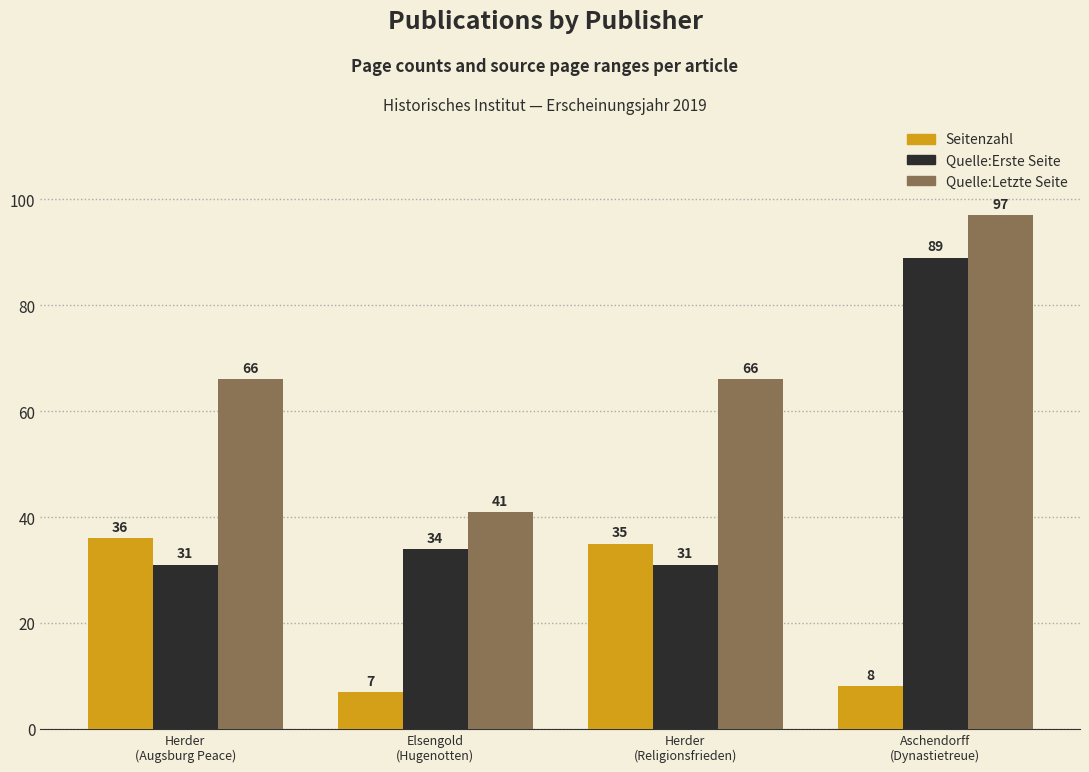

What position from the right is Herder
(Augsburg Peace)?

4